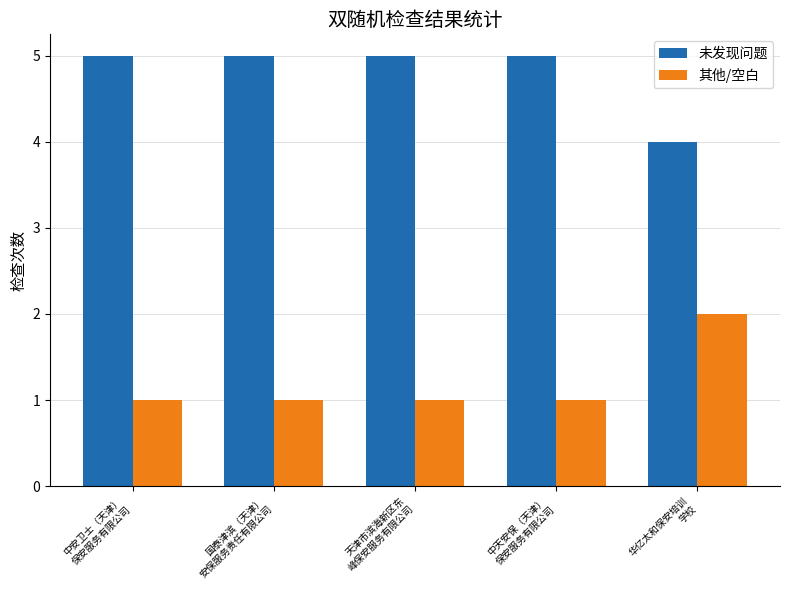

Reading left to right, what are all the values shown in this chart?

未发现问题: 中安卫士（天津）
保安服务有限公司=5	国泰津滨（天津）
安保服务责任有限公司=5	天津市滨海新区东
峰保安服务有限公司=5	中天安保（天津）
保安服务有限公司=5	华亿太和保安培训
学校=4
其他/空白: 中安卫士（天津）
保安服务有限公司=1	国泰津滨（天津）
安保服务责任有限公司=1	天津市滨海新区东
峰保安服务有限公司=1	中天安保（天津）
保安服务有限公司=1	华亿太和保安培训
学校=2